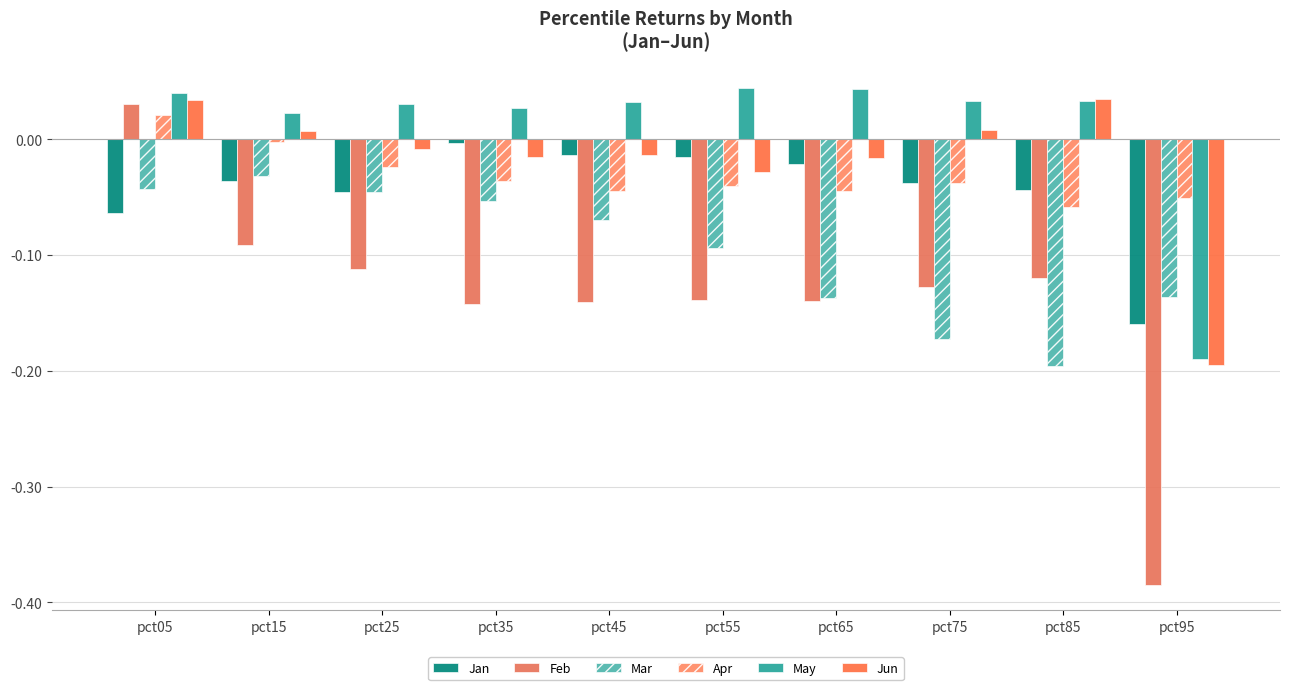

Reading right to left, what are all the values shown in this chart?

Jan: pct95=-0.2	pct85=-0.0	pct75=-0.0	pct65=-0.0	pct55=-0.0	pct45=-0.0	pct35=-0.0	pct25=-0.0	pct15=-0.0	pct05=-0.1
Feb: pct95=-0.4	pct85=-0.1	pct75=-0.1	pct65=-0.1	pct55=-0.1	pct45=-0.1	pct35=-0.1	pct25=-0.1	pct15=-0.1	pct05=0.0
Mar: pct95=-0.1	pct85=-0.2	pct75=-0.2	pct65=-0.1	pct55=-0.1	pct45=-0.1	pct35=-0.1	pct25=-0.0	pct15=-0.0	pct05=-0.0
Apr: pct95=-0.1	pct85=-0.1	pct75=-0.0	pct65=-0.0	pct55=-0.0	pct45=-0.0	pct35=-0.0	pct25=-0.0	pct15=-0.0	pct05=0.0
May: pct95=-0.2	pct85=0.0	pct75=0.0	pct65=0.0	pct55=0.0	pct45=0.0	pct35=0.0	pct25=0.0	pct15=0.0	pct05=0.0
Jun: pct95=-0.2	pct85=0.0	pct75=0.0	pct65=-0.0	pct55=-0.0	pct45=-0.0	pct35=-0.0	pct25=-0.0	pct15=0.0	pct05=0.0